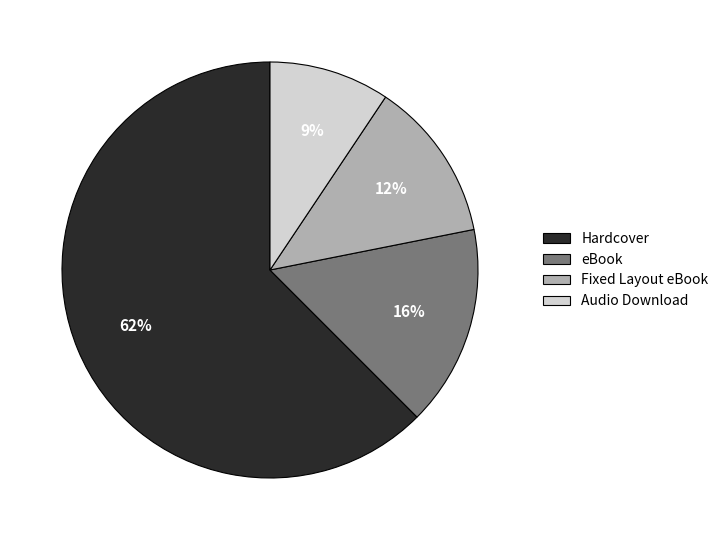

Is the sum of Hardcover and eBook greater than half?

Yes